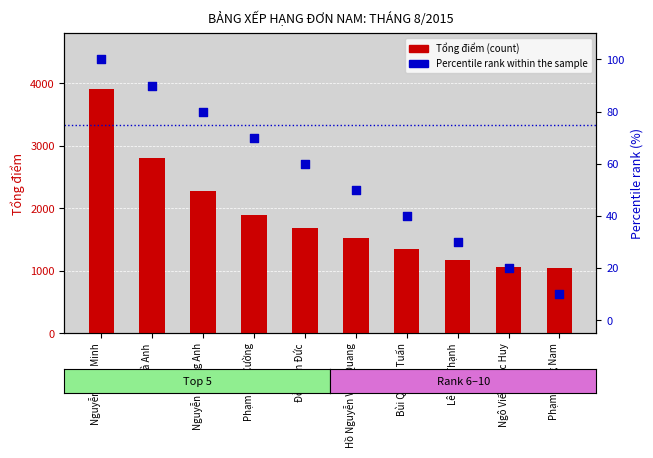

Which series reaches the minimum Y coordinate?

Percentile rank within the sample